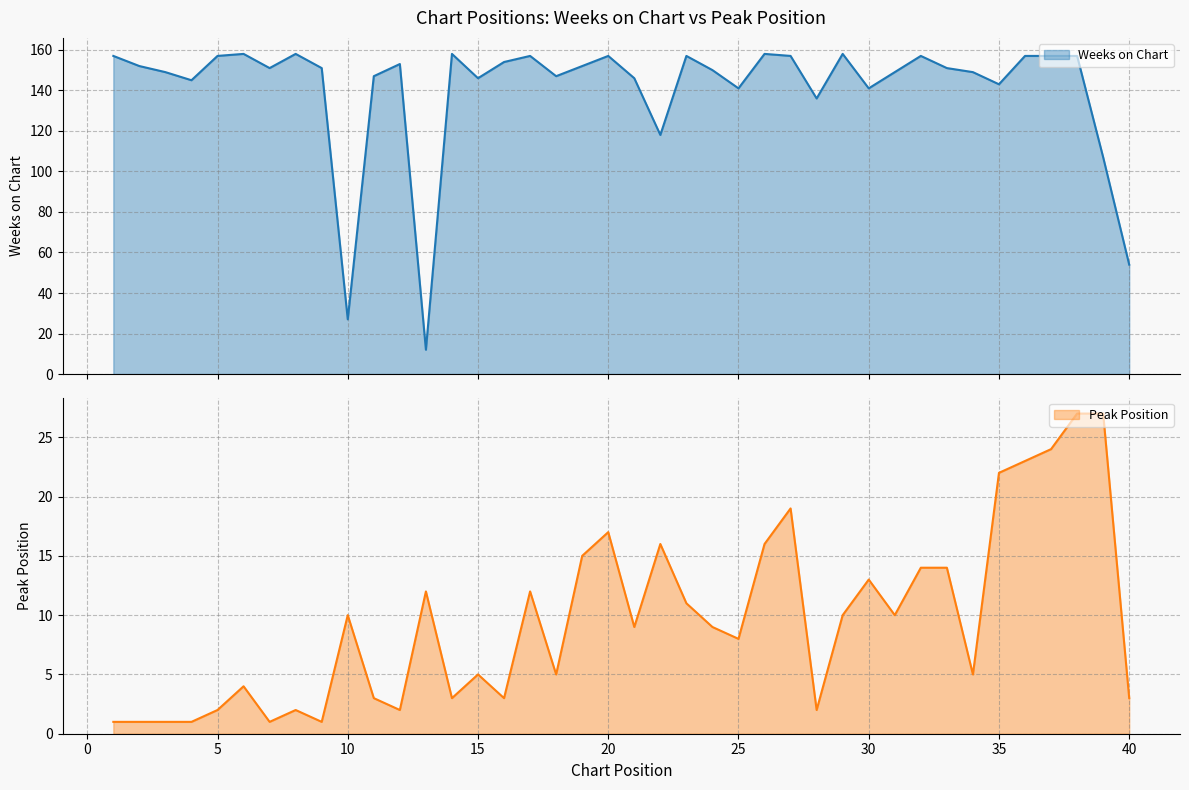

At which label is Weeks on Chart closest to 85?

39